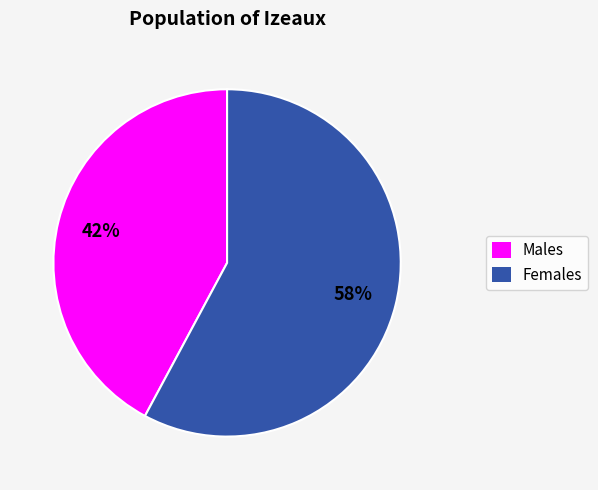

To the nearest percent, what is the average slice percentage?

50%